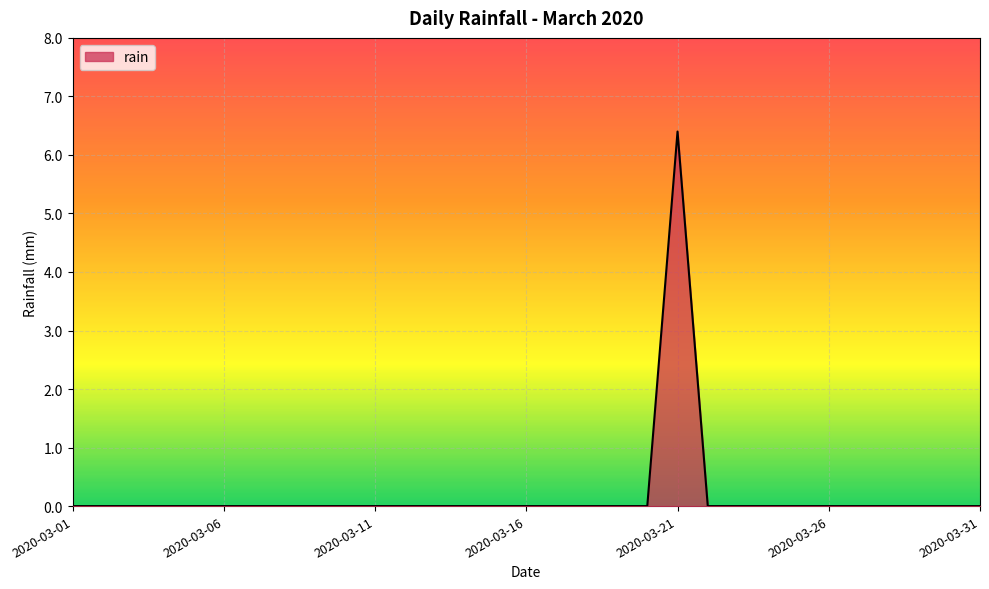

What is the greatest value displayed?

6.4